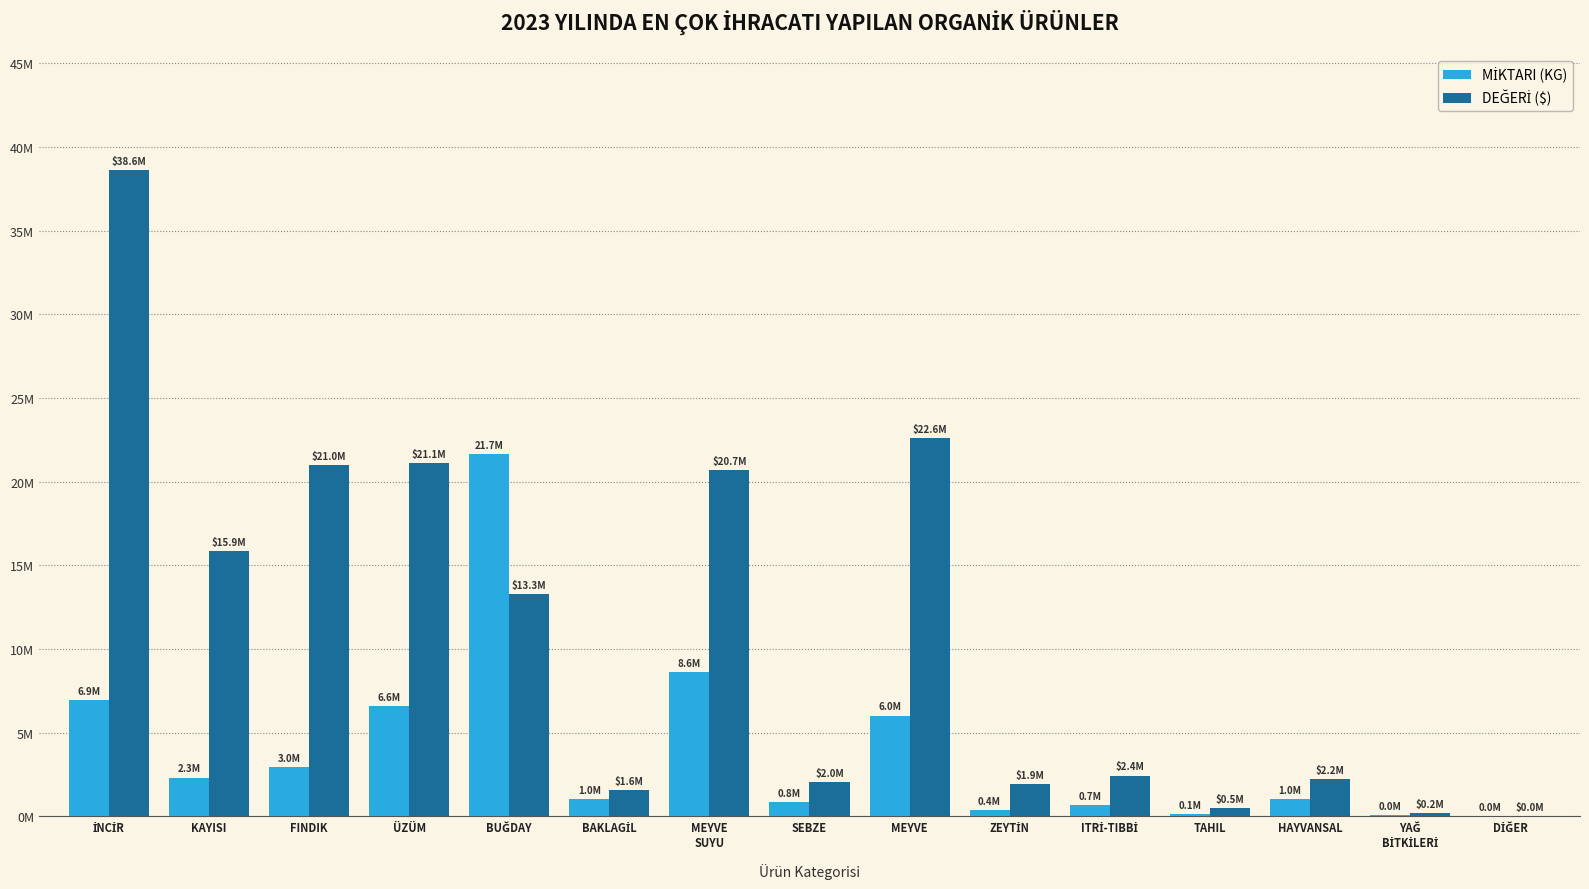

Are the bars grouped side by side (vs. stacked)?

Yes